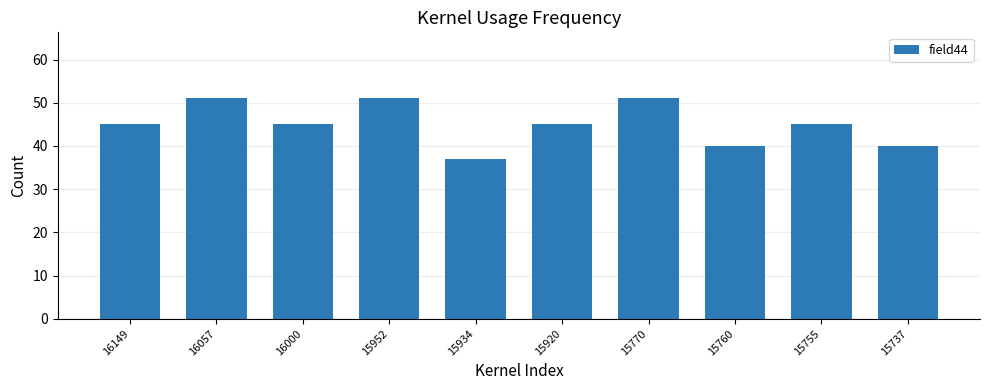

Which label corresponds to the smallest value in the chart?

15934